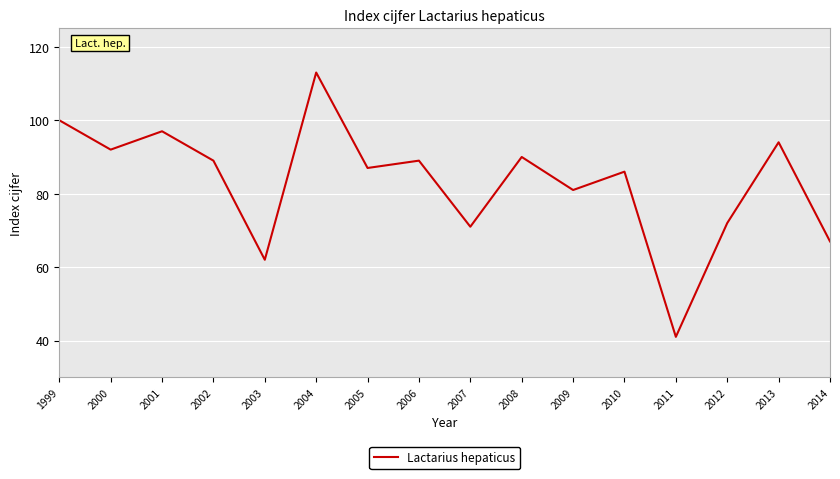

What is the sum of the values at 2002 and 2010?

175